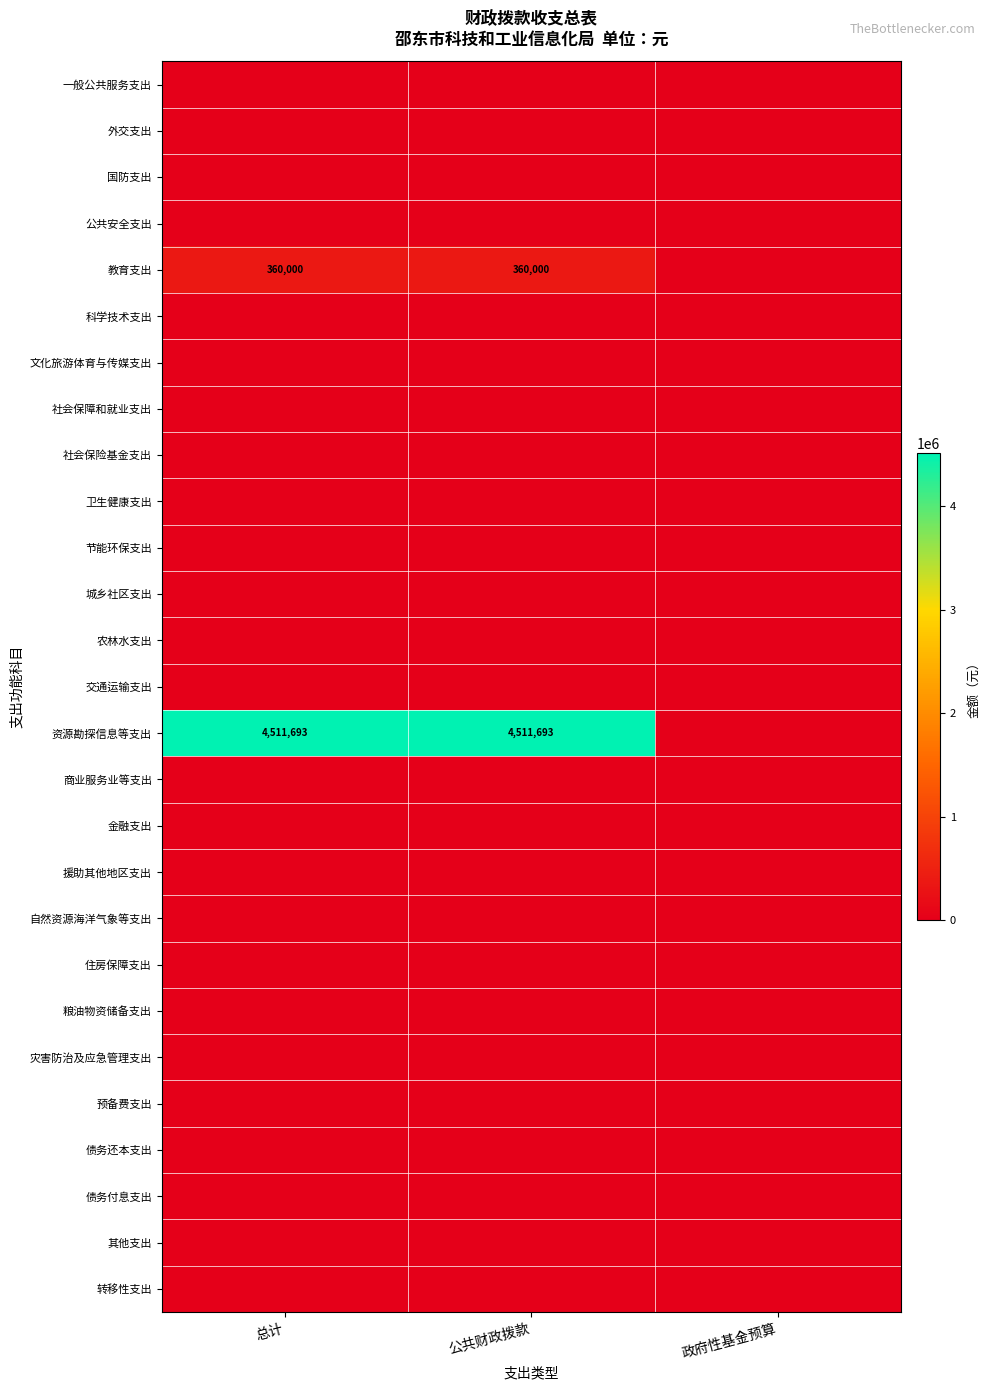

At which category does the chart reach its minimum across all series?

总计